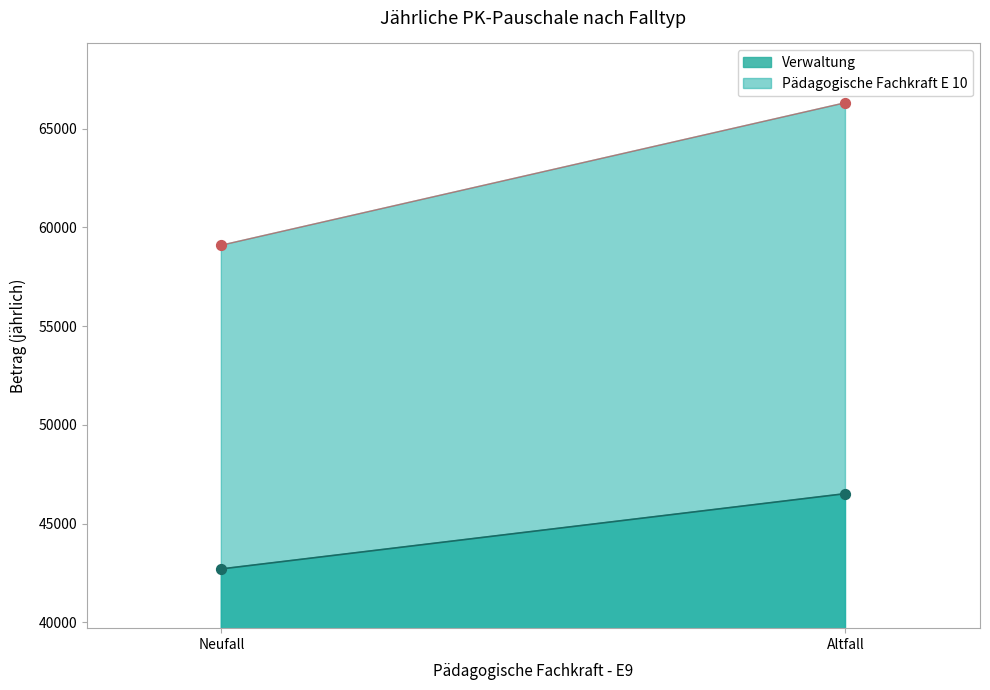

Is the value of Pädagogische Fachkraft E 10 at Altfall greater than the value of Verwaltung at Neufall?

Yes